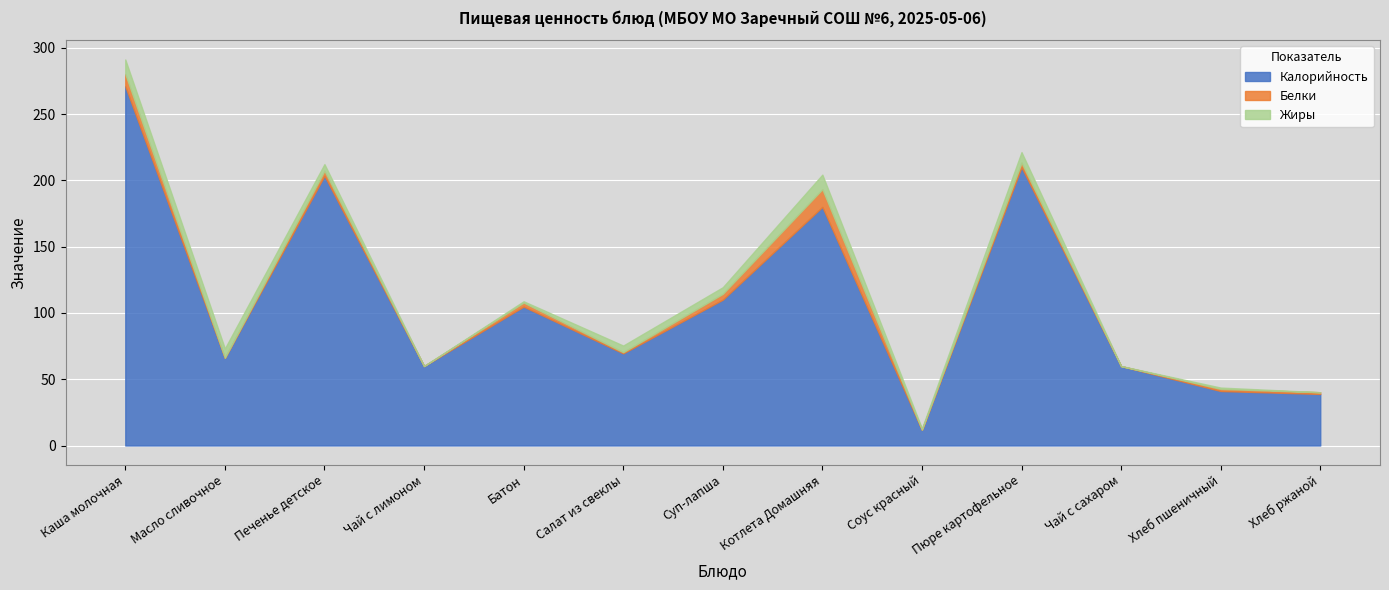

At which category does Белки reach its first local valley?

Масло сливочное